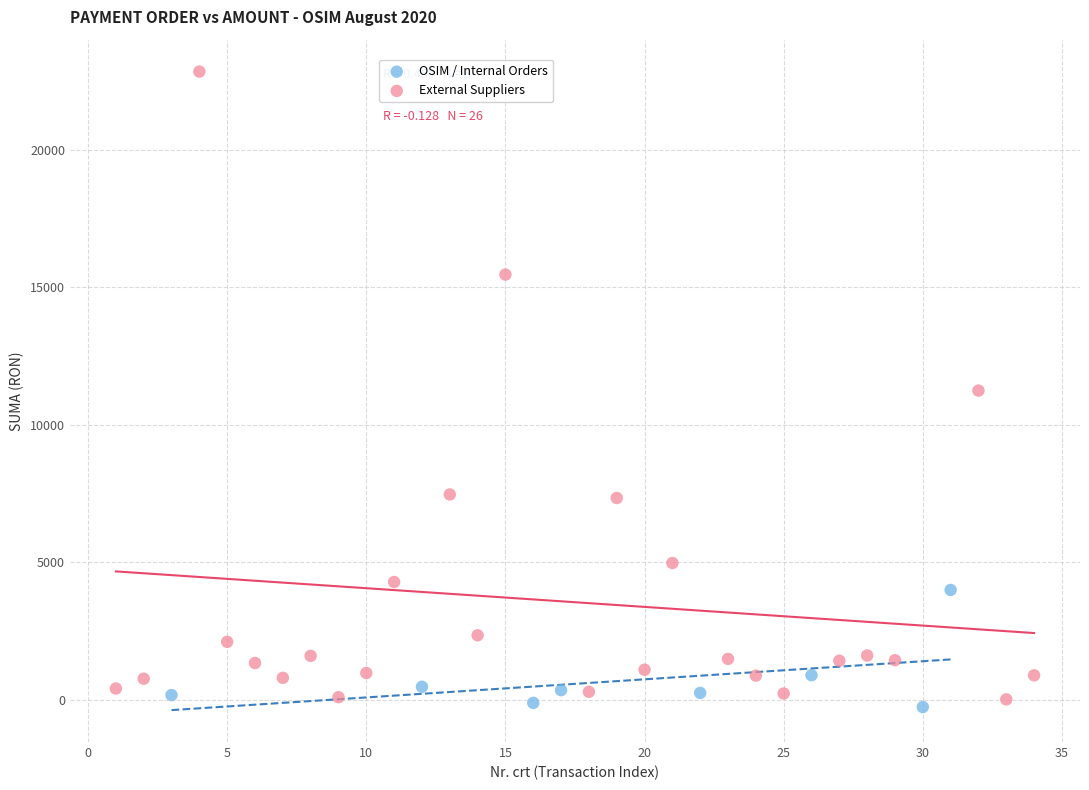

Which series has the largest Y range (max minus min)?

External Suppliers